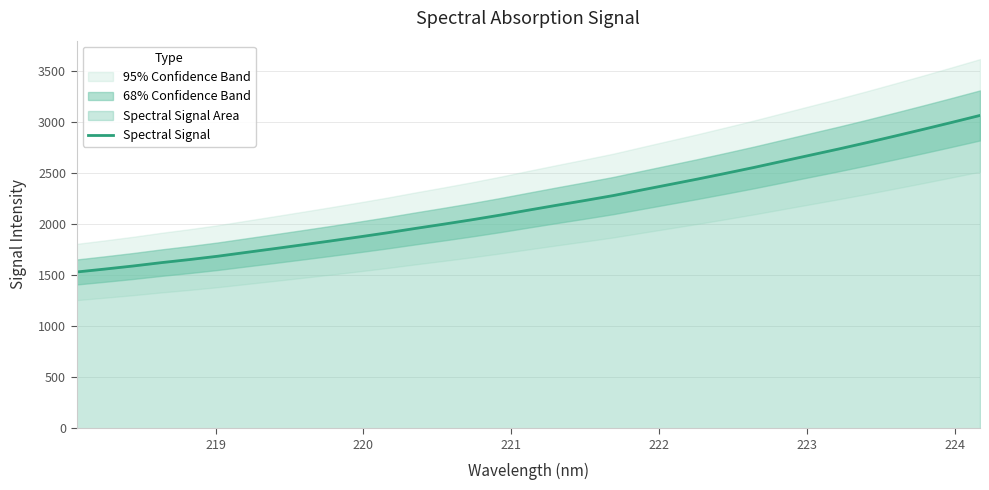

What is the maximum value for Spectral Signal?

3065.6